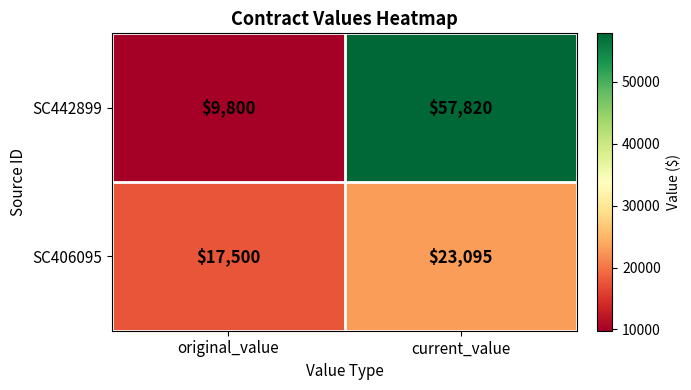

What is the minimum value shown in the chart?

9800